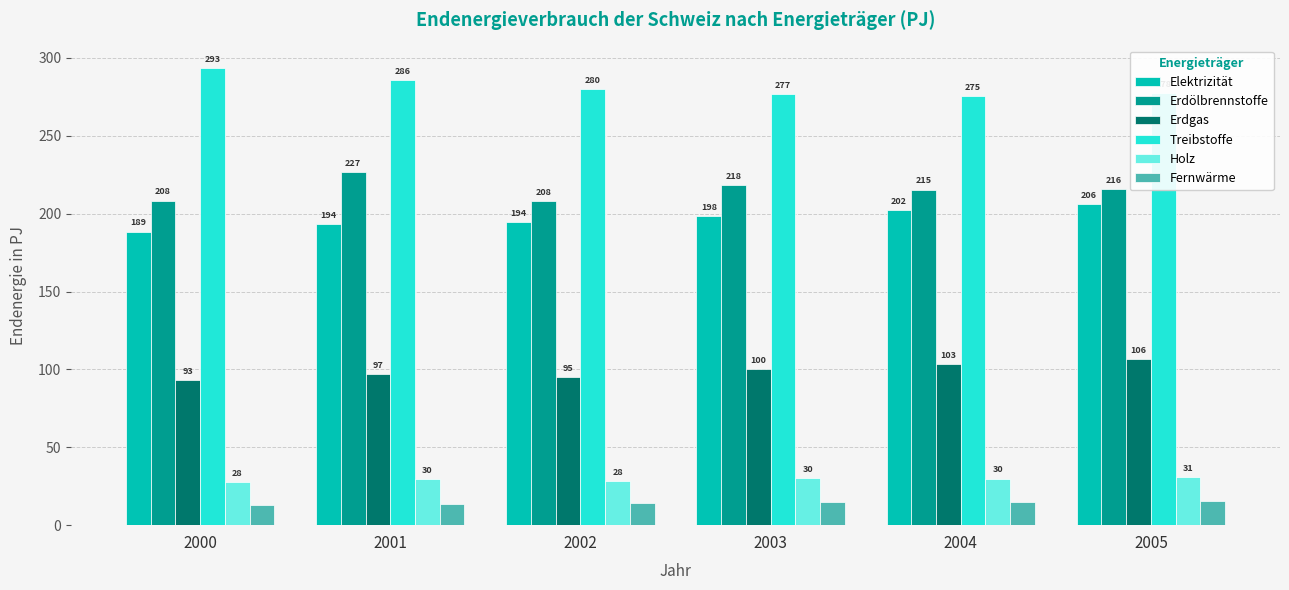

Is it true that Treibstoffe equals 275.4 at 2004?

True